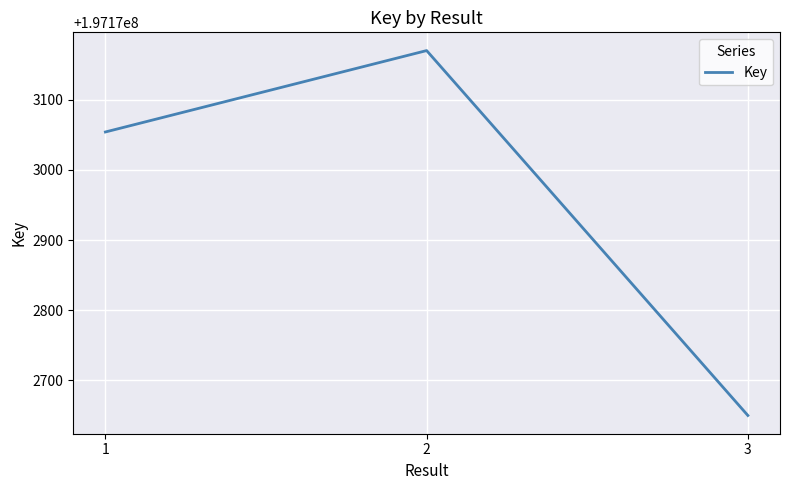

True or false: the data shows 197172650 at 3.

True